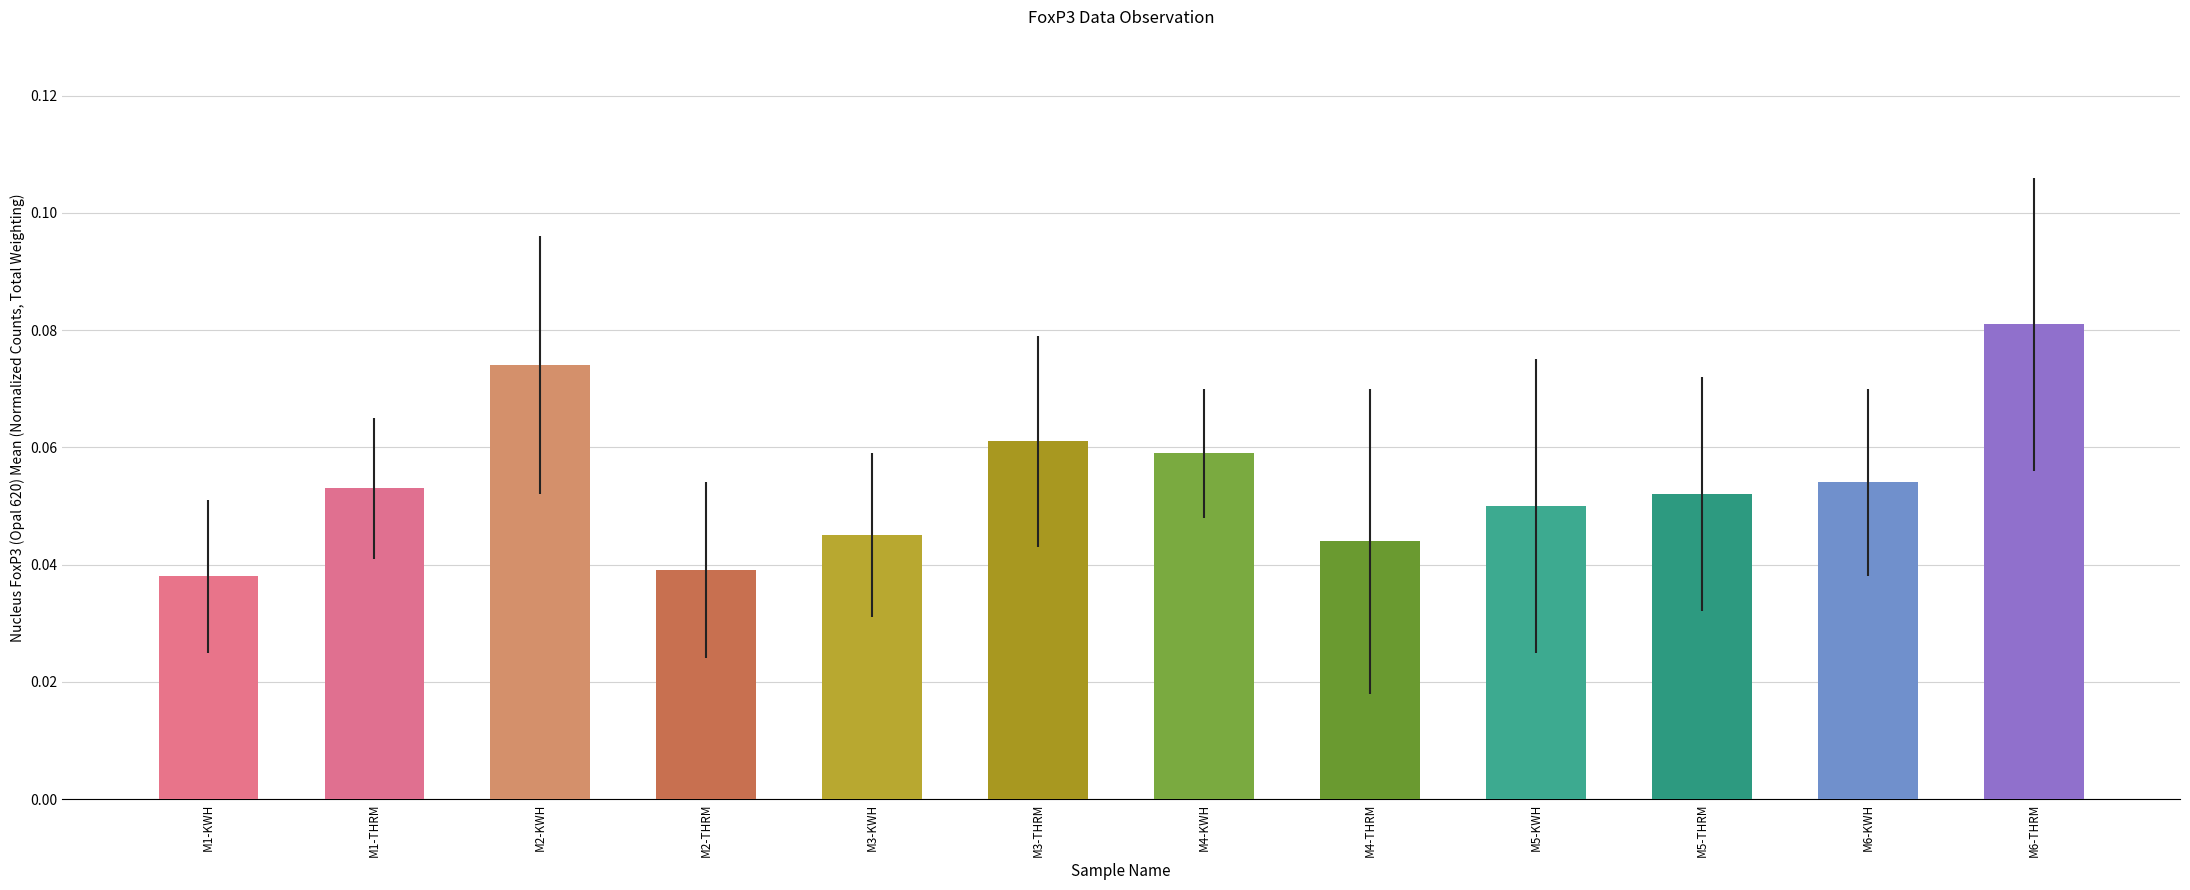

Which label corresponds to the largest value in the chart?

M6-THRM